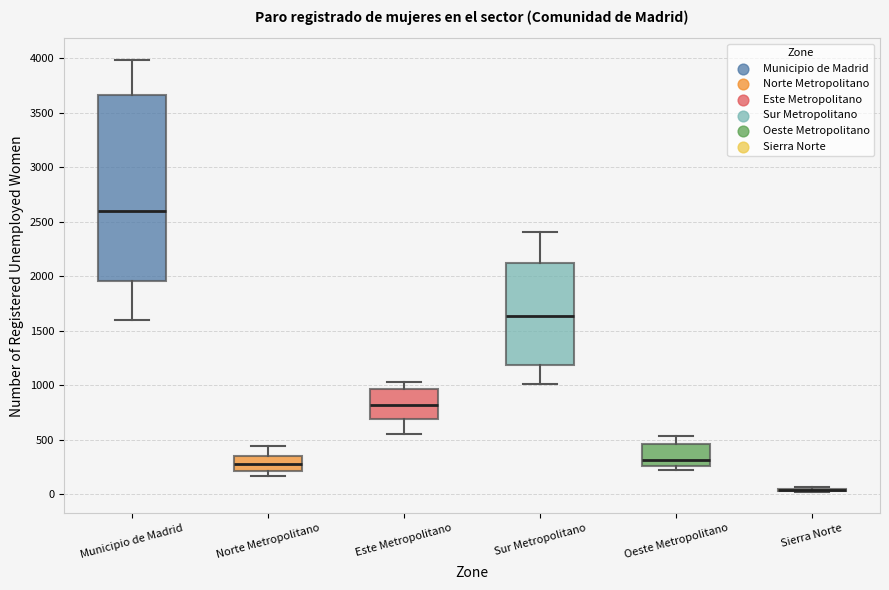

Reading left to right, transcribe this box plot: for each box, give where its median line is, the range the box spans, and where its two whiskers end, as read against the y-axis. The values are not printed on the chart, so give them approximately, as read against the axis.

Municipio de Madrid: median 2600, box 1950 to 3650, whiskers 1600 to 4000
Norte Metropolitano: median 300, box 200 to 350, whiskers 150 to 450
Este Metropolitano: median 800, box 700 to 950, whiskers 550 to 1050
Sur Metropolitano: median 1650, box 1200 to 2100, whiskers 1000 to 2400
Oeste Metropolitano: median 300, box 250 to 450, whiskers 250 (just below the box's lower edge) to 550
Sierra Norte: box collapsed to a line at 50, whiskers 0 to 50